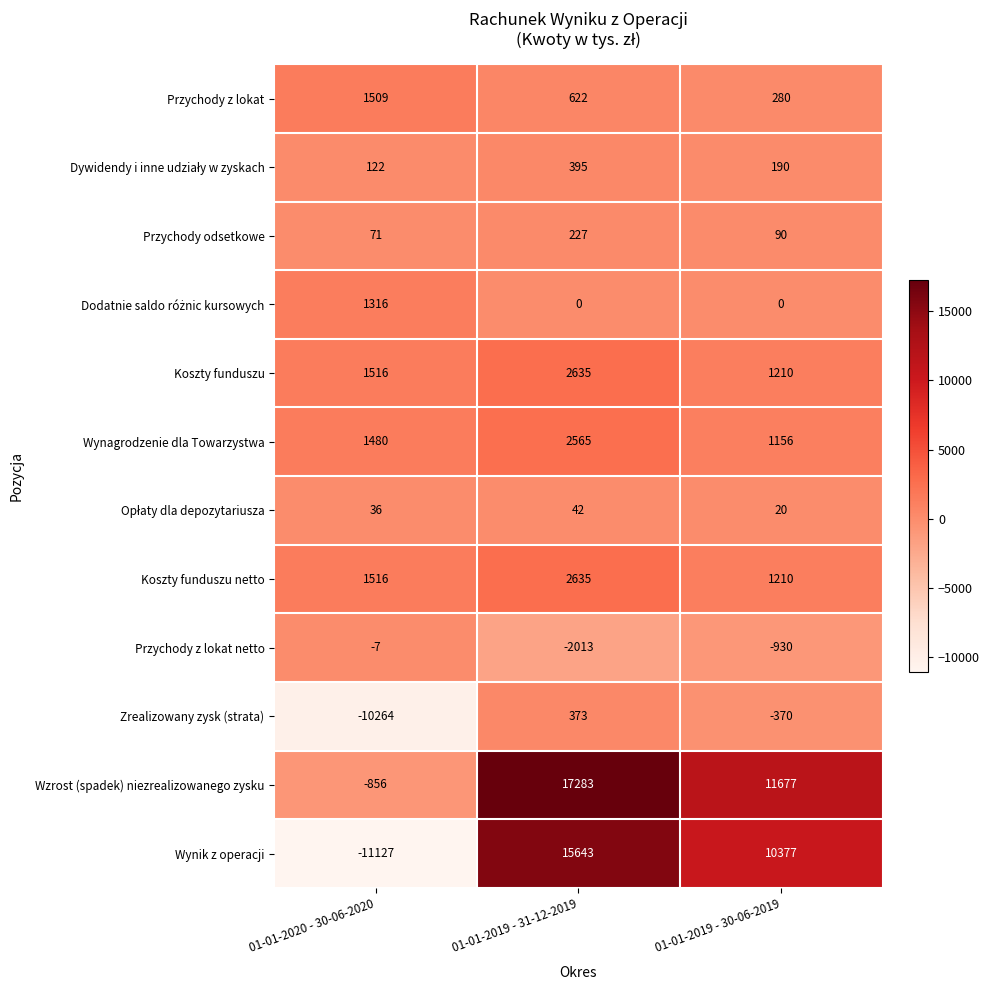

What is the maximum value shown in the chart?

17283